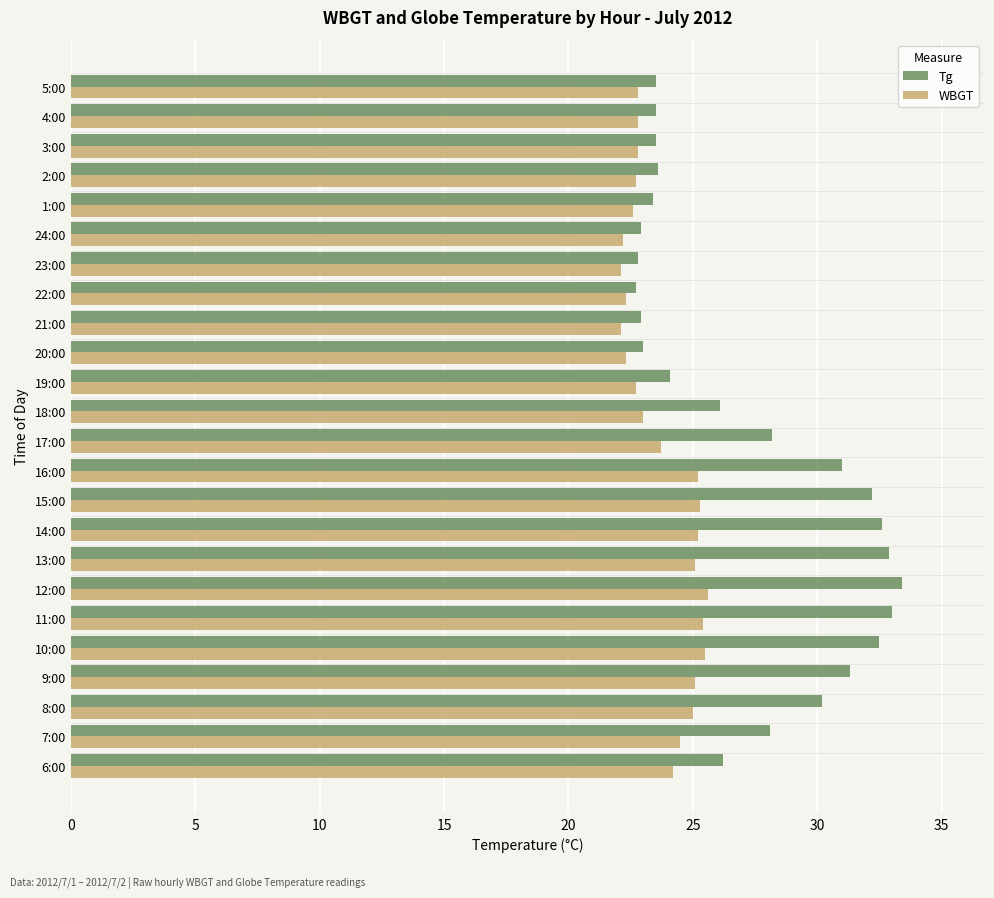

What is the minimum value for WBGT?

22.1